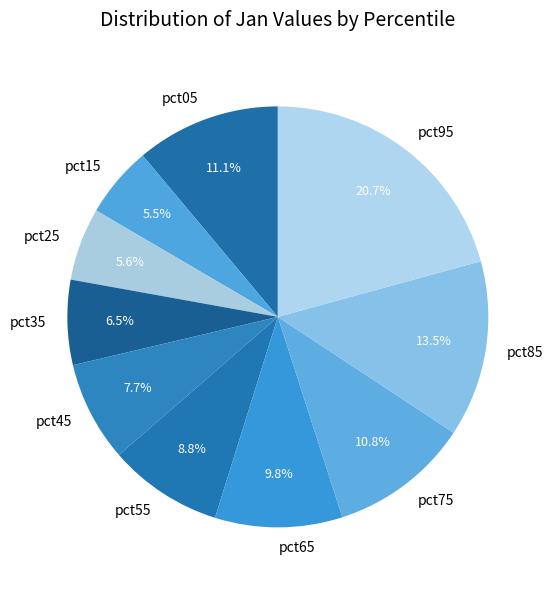

Between pct75 and pct25, which is larger?

pct75